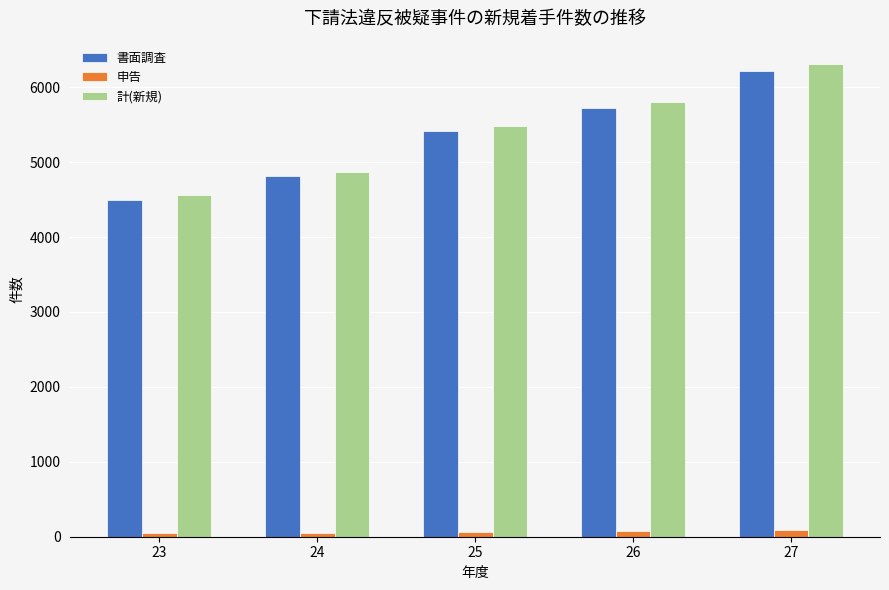

What is the minimum value for 計(新規)?

4554